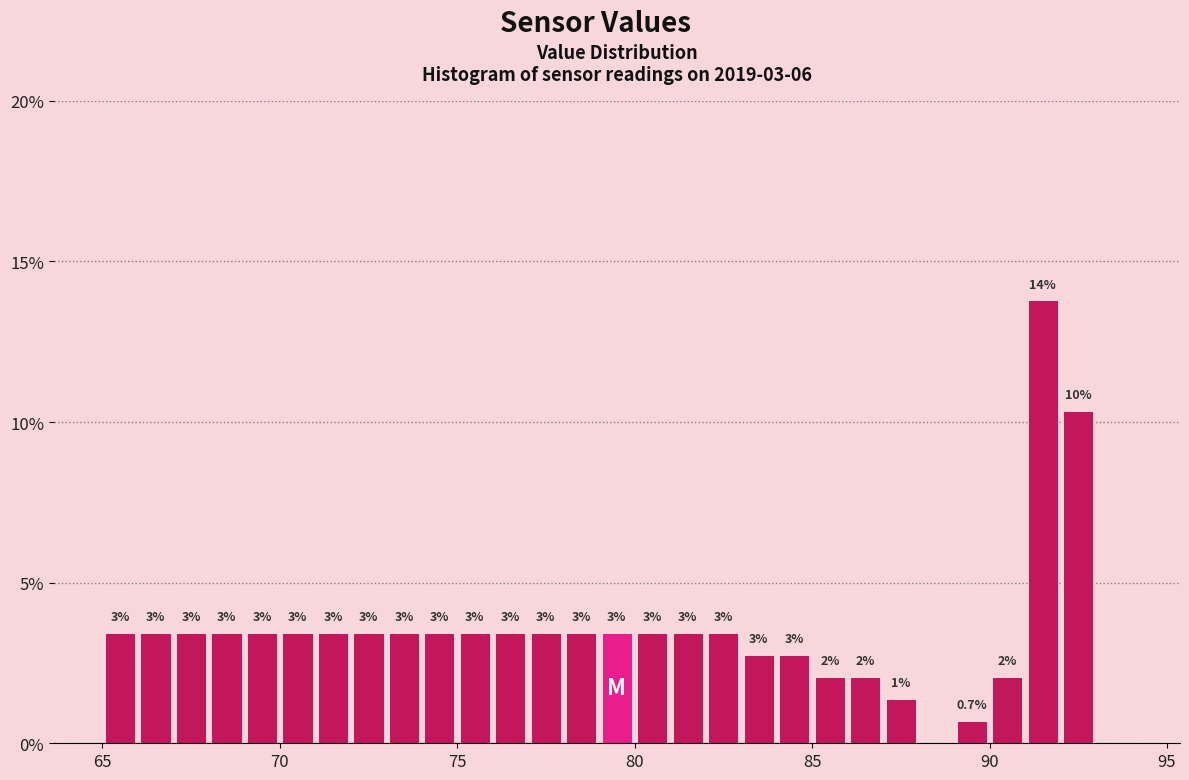

Read against the x-axis, roughly where is the centre of the tallest bar?

91.5